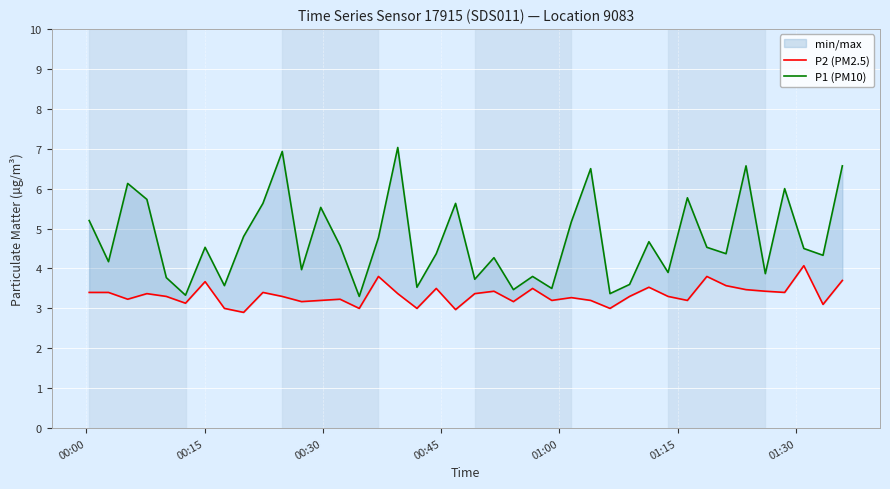

True or false: P2 (PM2.5) and P1 (PM10) cross at least once.

False